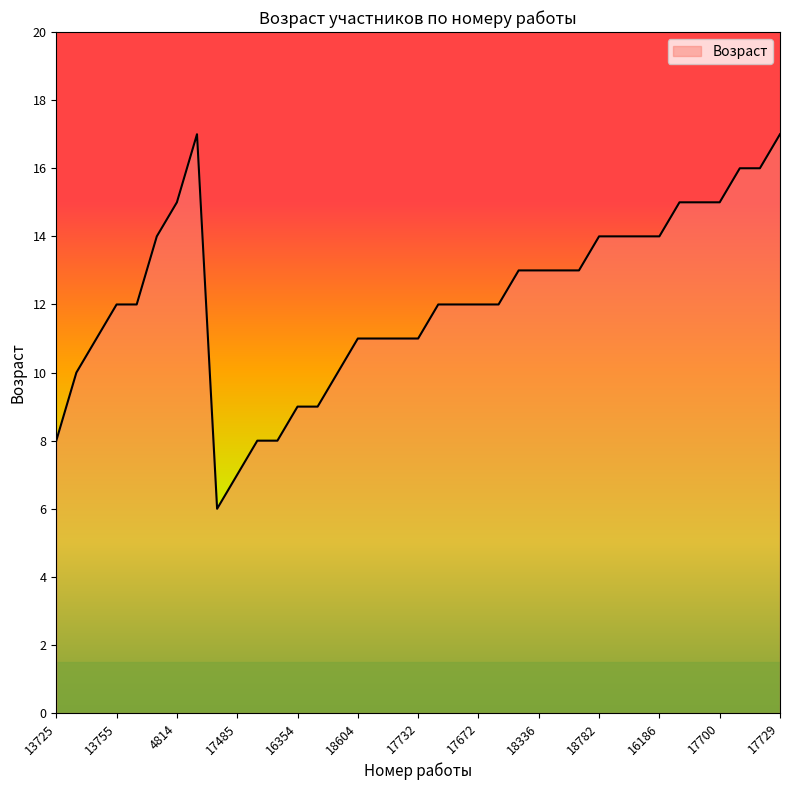

What is the smallest value displayed?

6